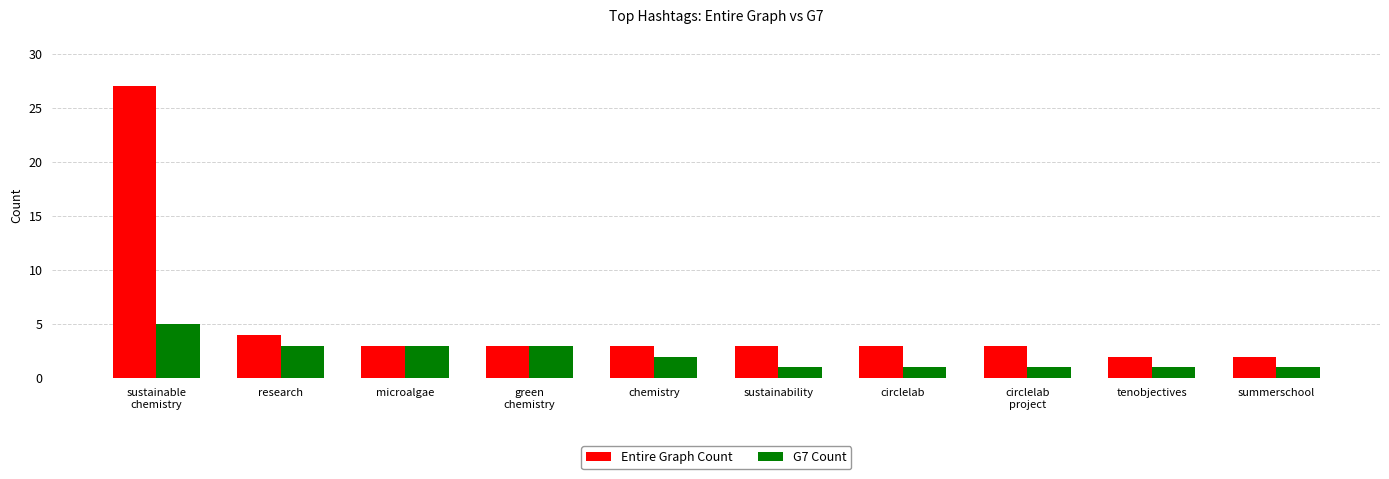

True or false: Entire Graph Count has a value of 2 at tenobjectives.

True